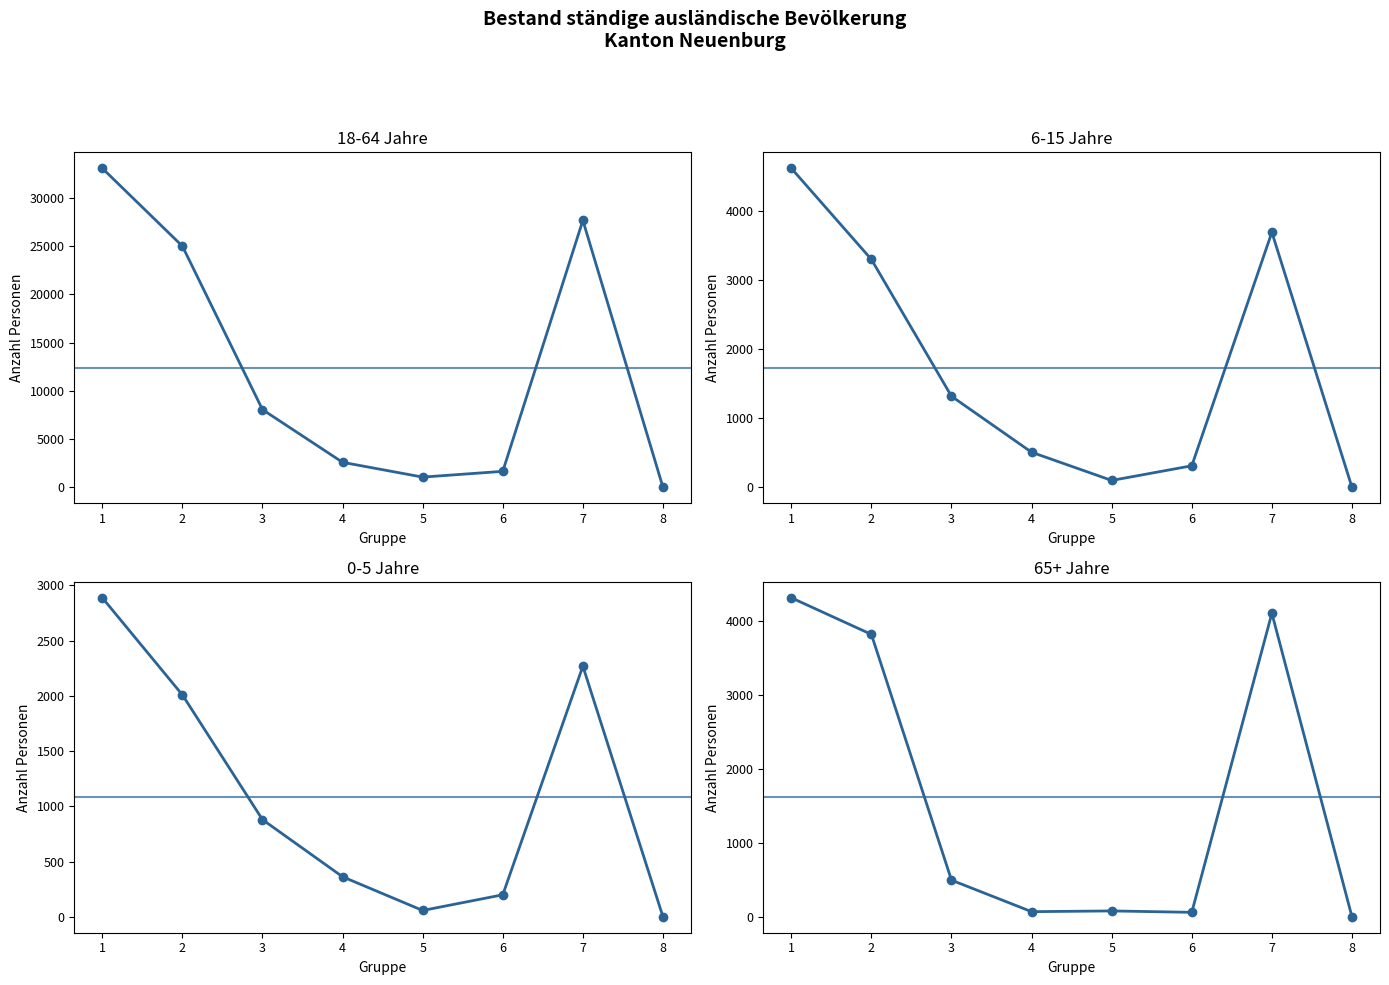

True or false: 18-64 Jahre Total and 0-5 Jahre Total cross at least once.

False